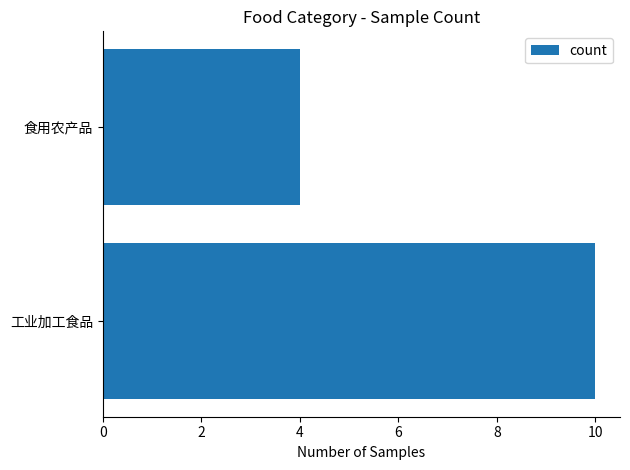

What is the difference between the values at 食用农产品 and 工业加工食品?

6